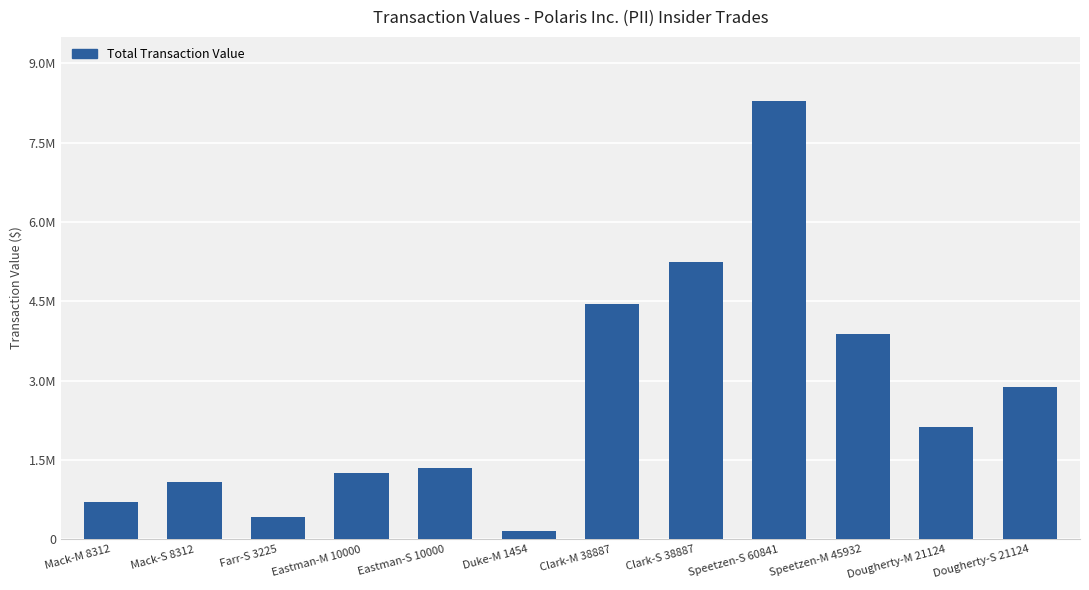

The value at Clark-S 38887 is 7850156. True or false?

False